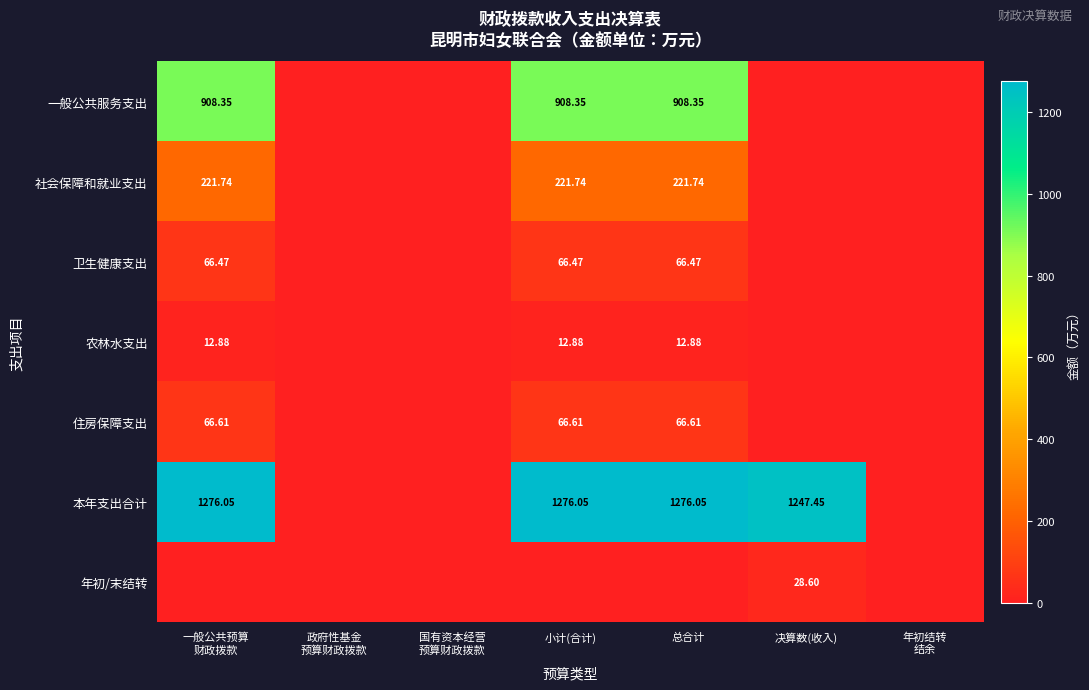

At which category is the sum across all series the highest?

一般公共预算
财政拨款